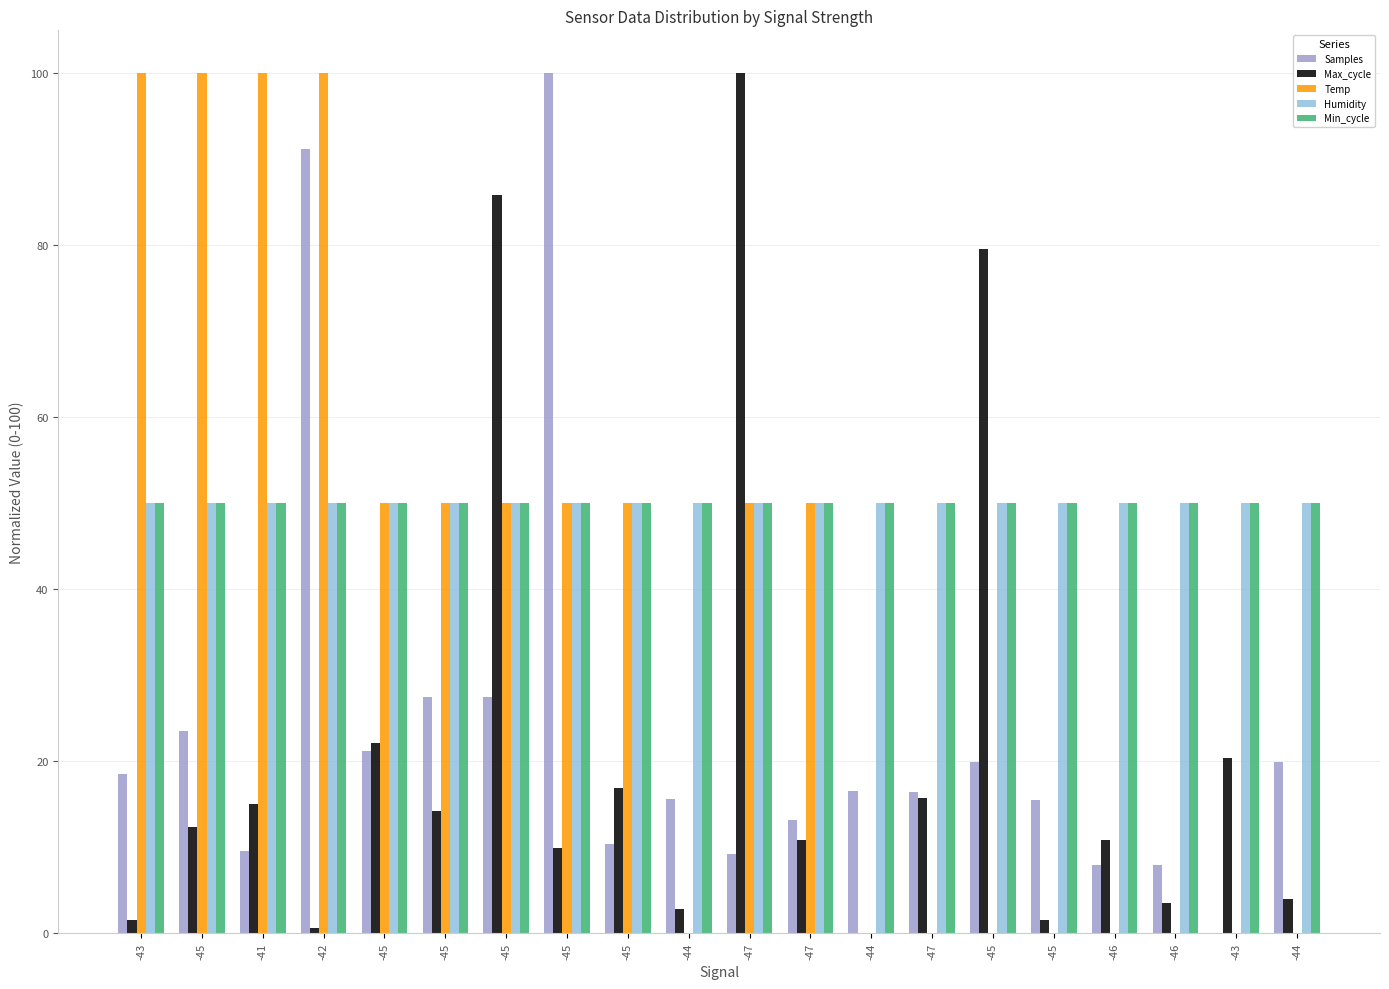

How many groups of bars are there?

20